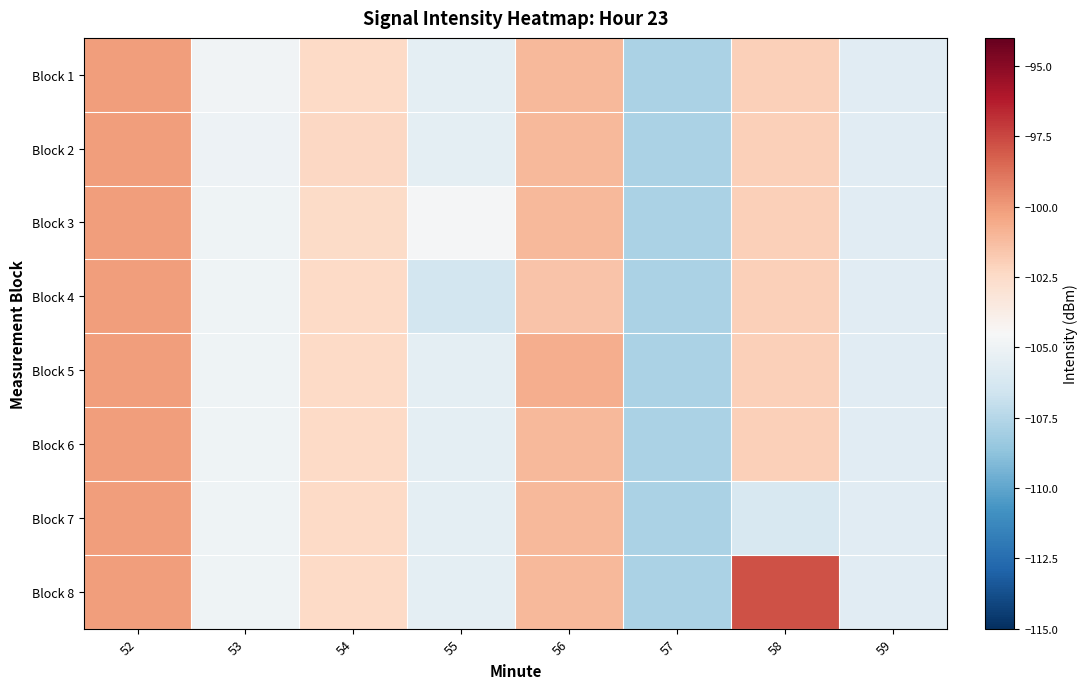

Rank the series by their maximum value, from lowest to highest.

Block 1, Block 2, Block 3, Block 4, Block 5, Block 6, Block 7, Block 8